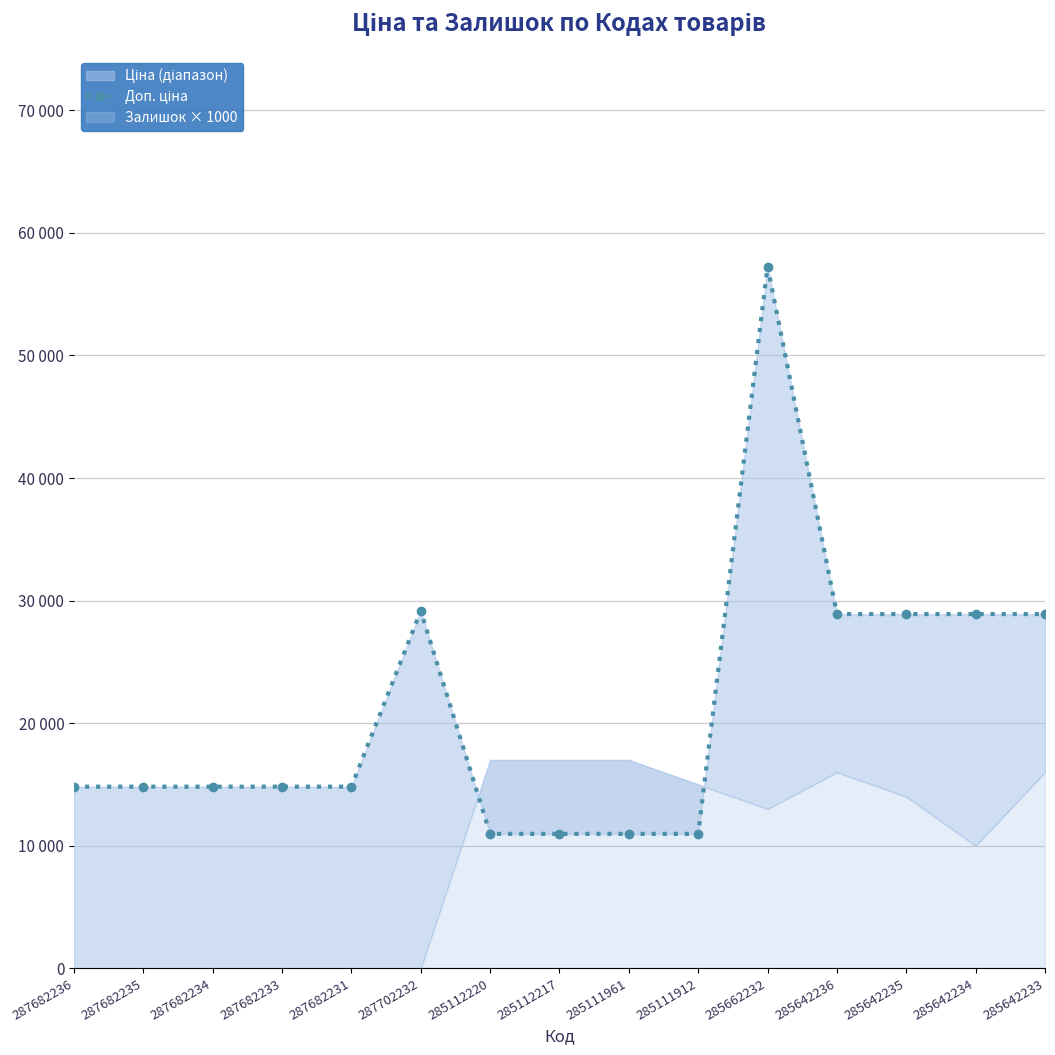

How many lines are shown in the chart?

1